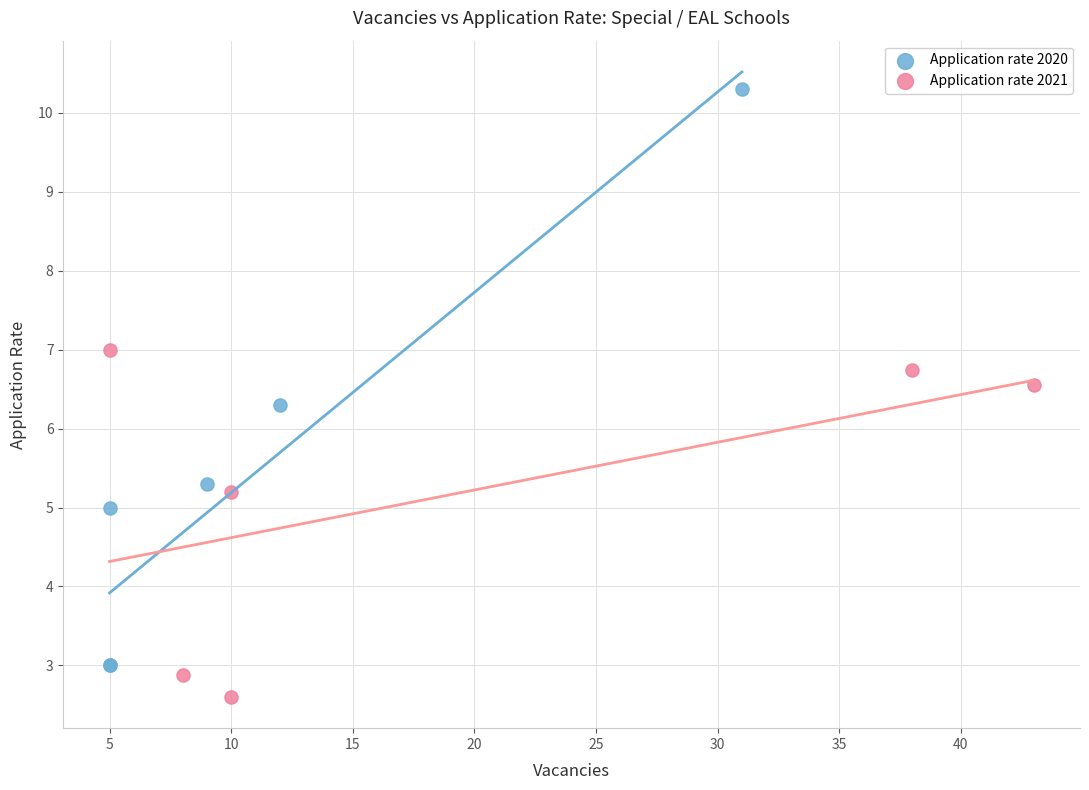

Which series reaches the minimum Y coordinate?

Application rate 2021